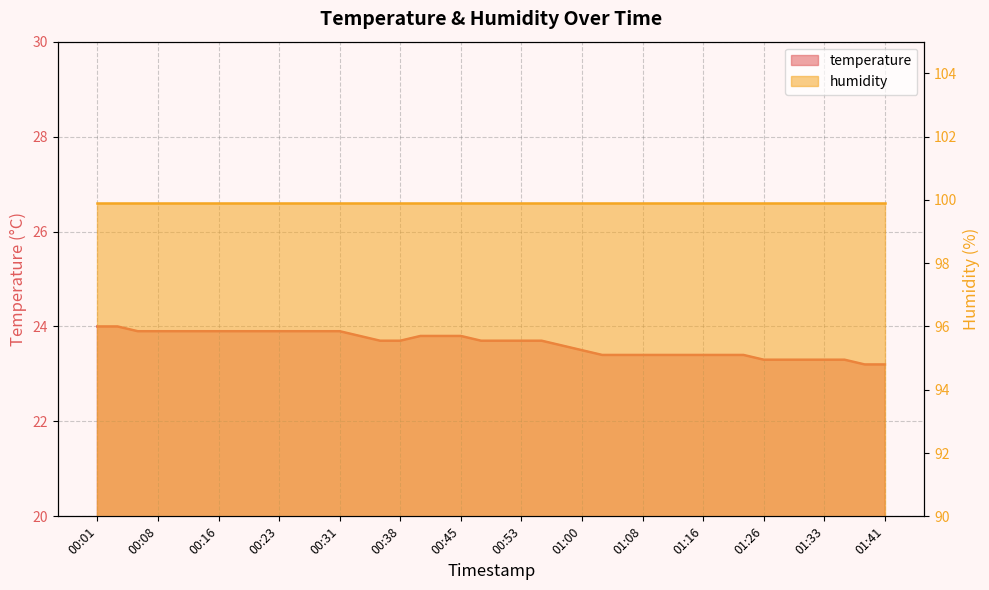

What is the change in value from 00:55 to 01:41?

-0.5